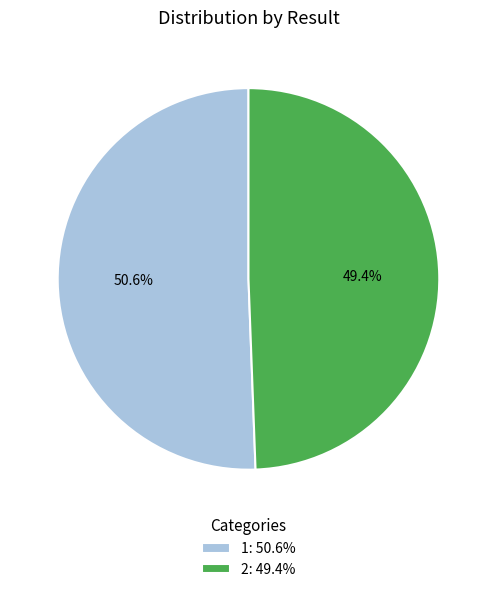

Which category has the biggest portion of the pie?

1